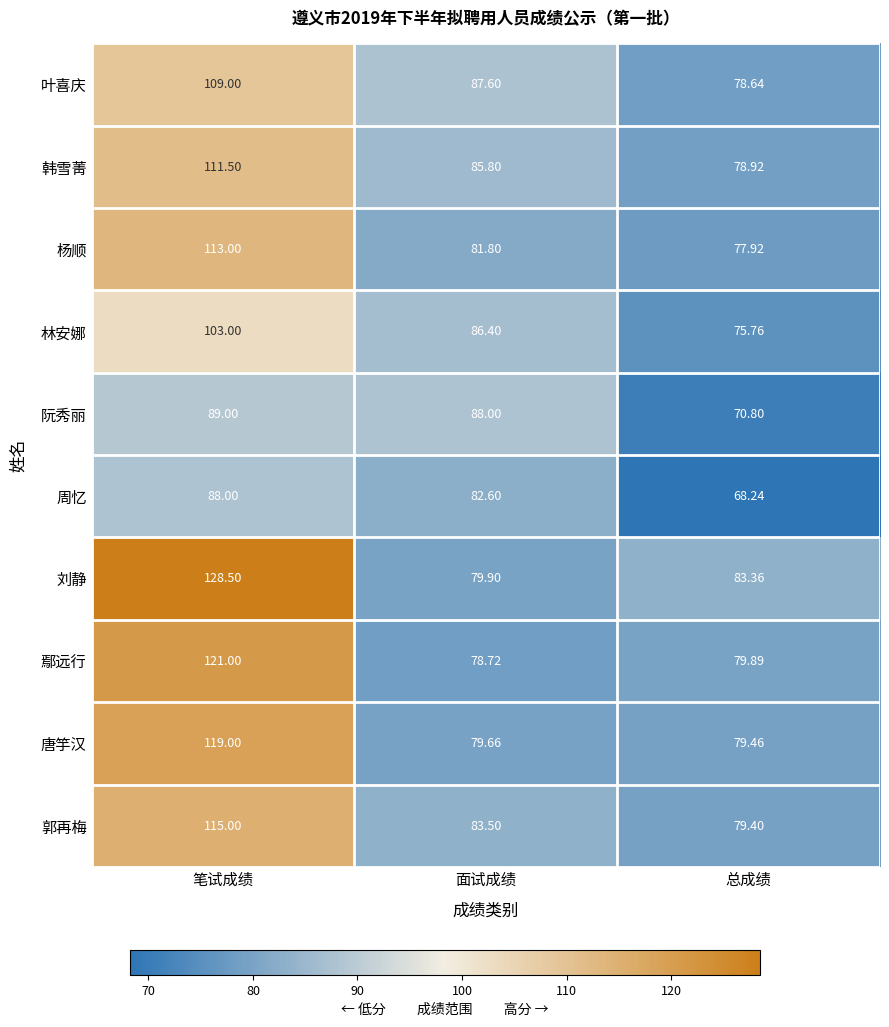

List the labels in order of 刘静 value, largest first.

笔试成绩, 总成绩, 面试成绩